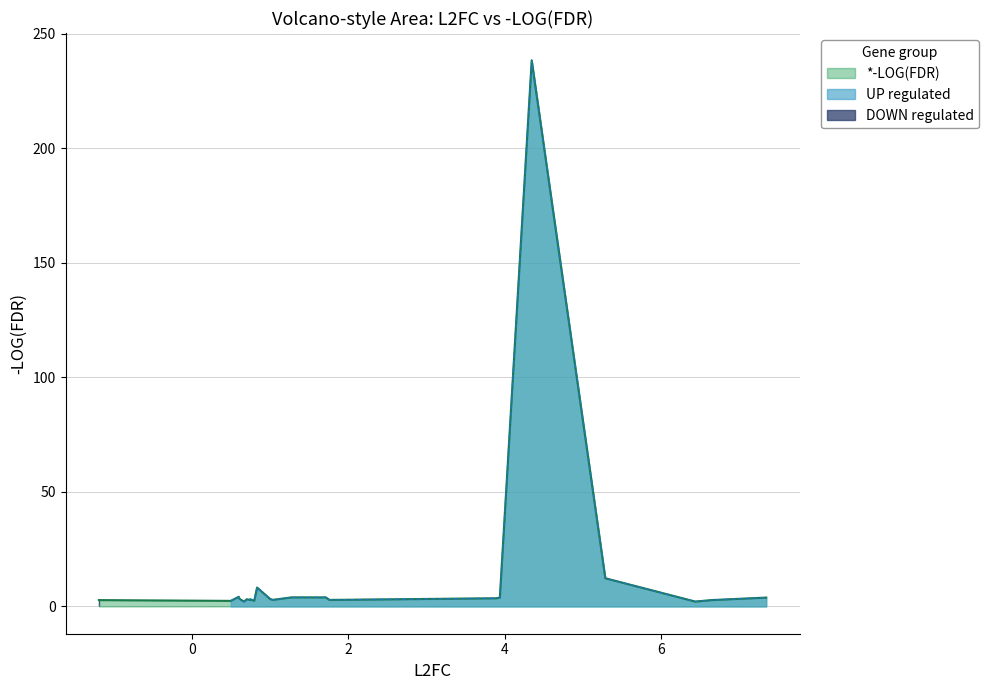

How many interior local valleys (lower than both neighbors) does the data have?

7